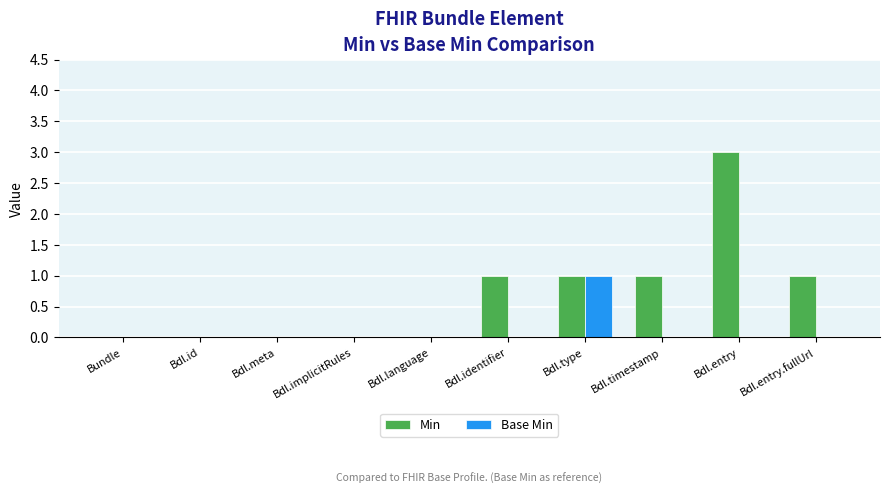

True or false: Min has a value of -2 at Bdl.id.

False